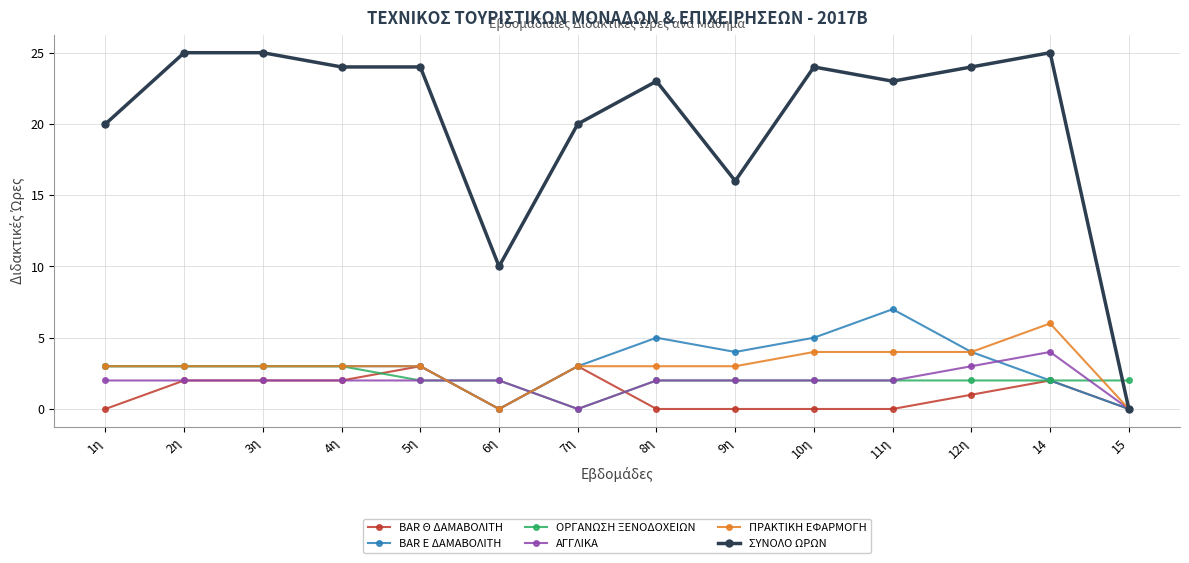

How many intersections are there between ΟΡΓΑΝΩΣΗ ΞΕΝΟΔΟΧΕΙΩΝ and ΣΥΝΟΛΟ ΩΡΩΝ?

1